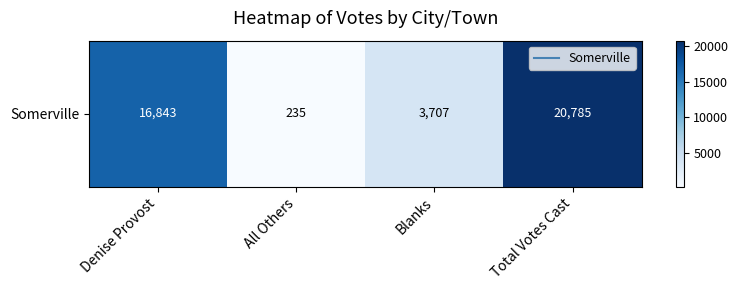

Reading left to right, extract all data points from this chart.

Denise Provost=16843	All Others=235	Blanks=3707	Total Votes Cast=20785